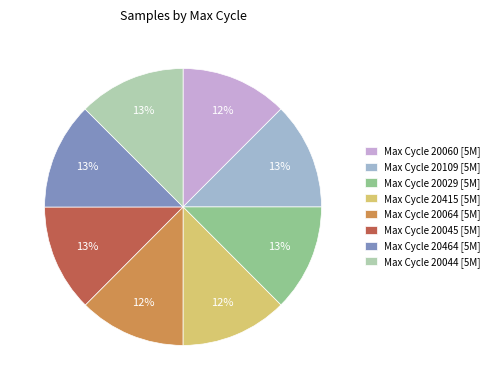

To the nearest percent, what percentage of the pie is Max Cycle 20109 [5M]?

13%